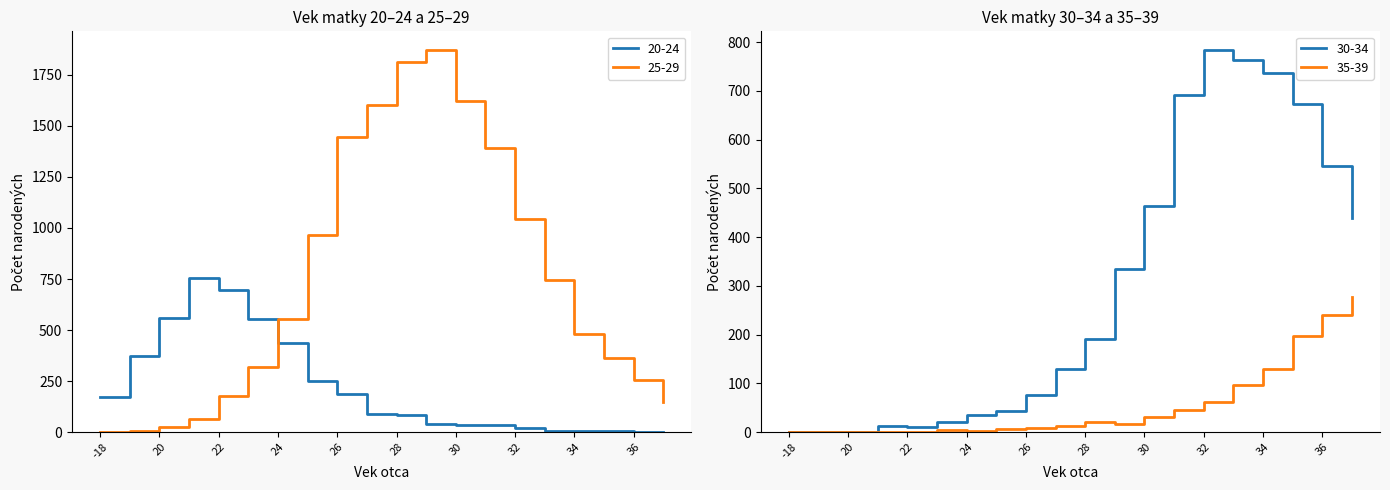

At which category does the chart reach its peak across all series?

29